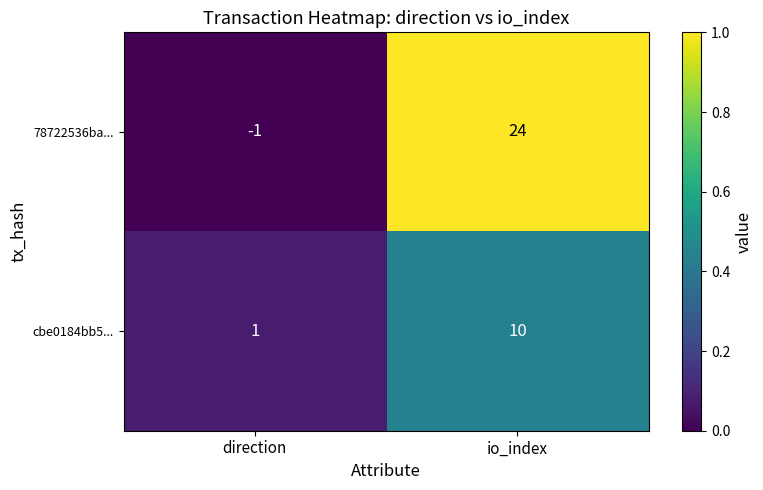

True or false: cbe0184bb5... has a value of 0 at direction.

False